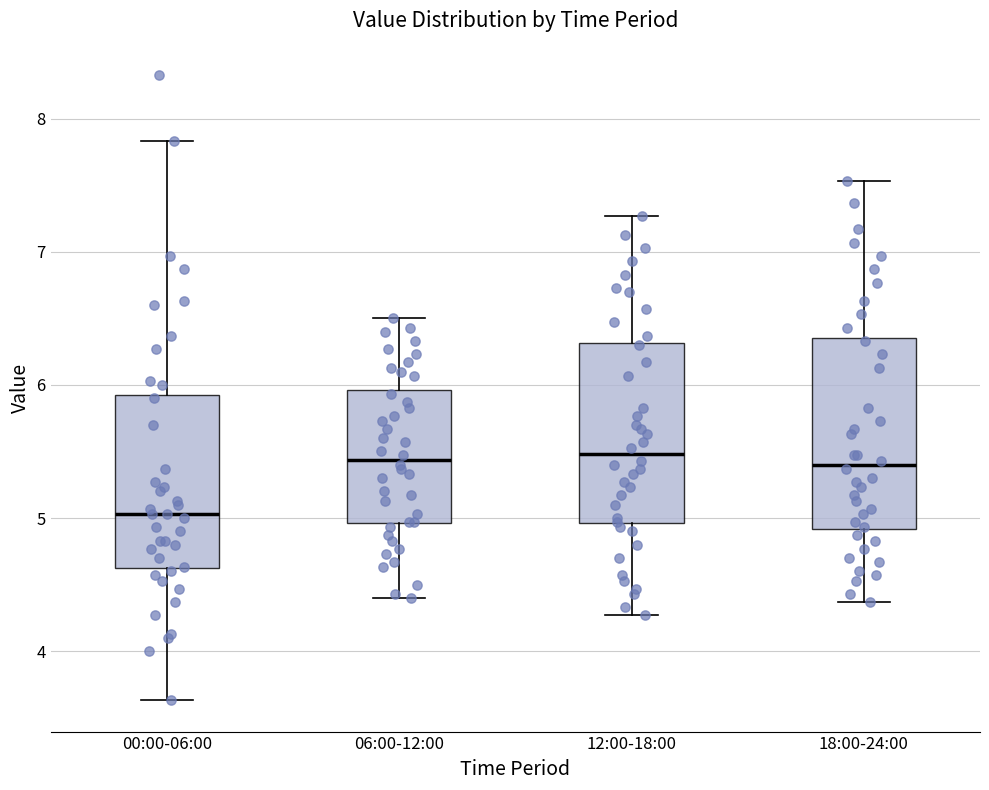

Where does the upper whisker of the box for 18:00-24:00 end on the y-axis? The values are not printed on the chart, so give them approximately, as read against the axis.

7.5